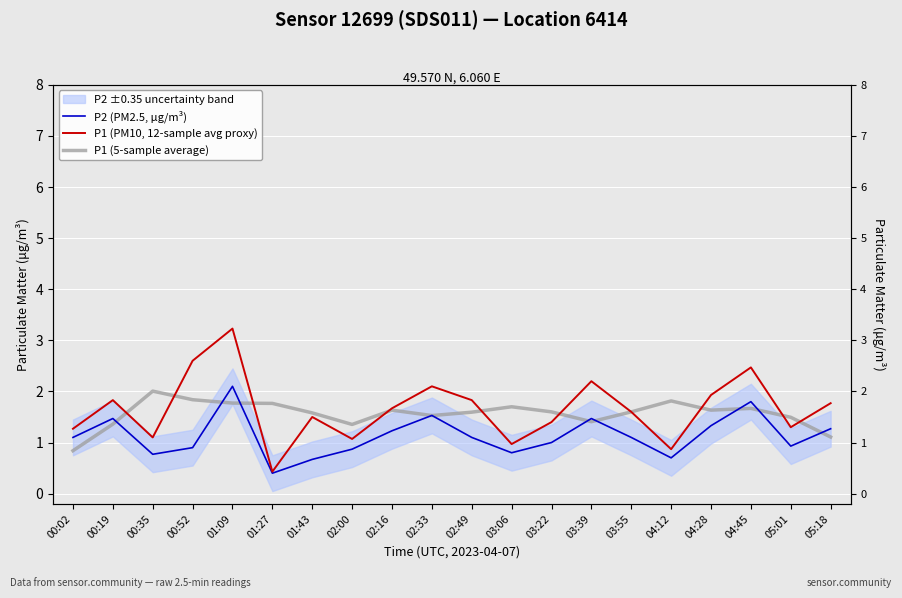

What are all the series names shown in the legend?

P2 (PM2.5, µg/m³), P1 (PM10, 12-sample avg proxy), P1 (5-sample average)